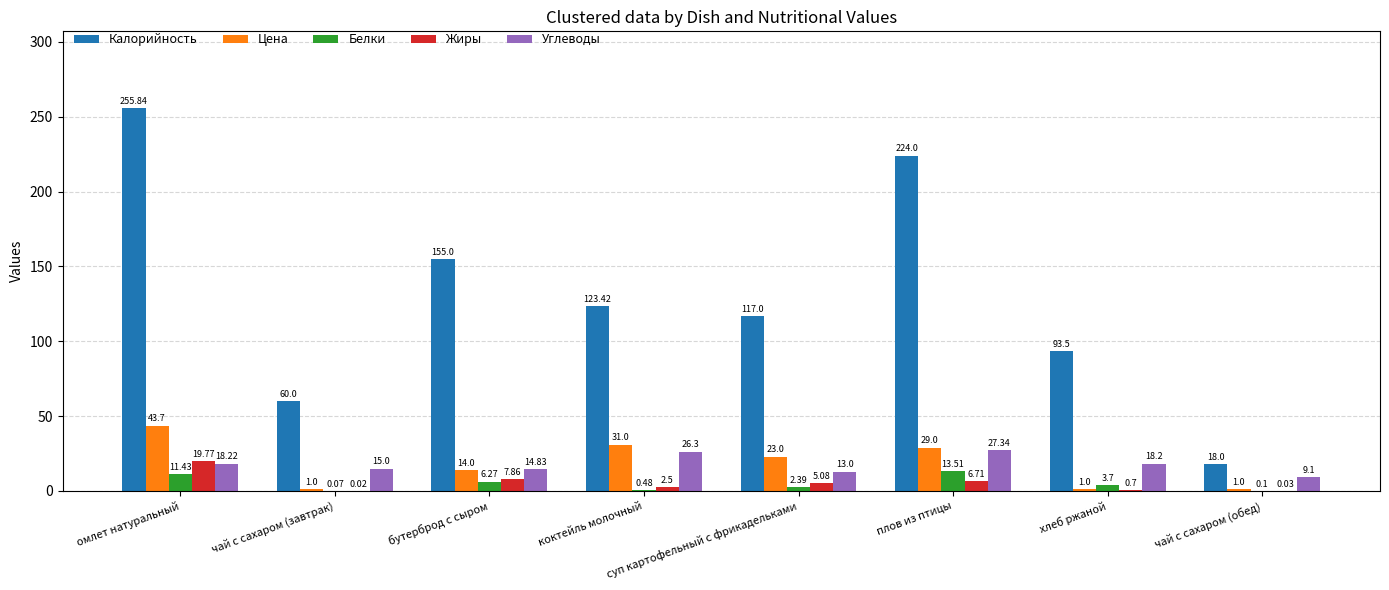

Which category has the highest value in the Калорийность series?

омлет натуральный